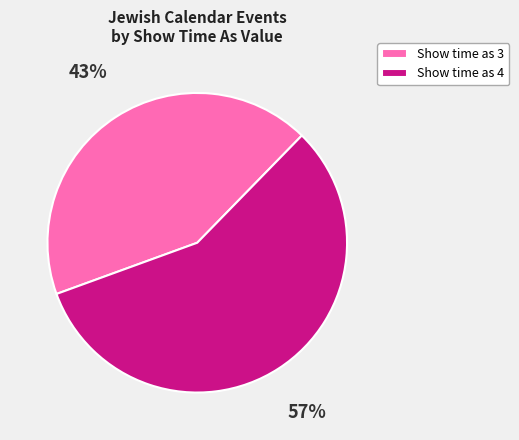

Is Show time as 4 the majority of the pie?

Yes